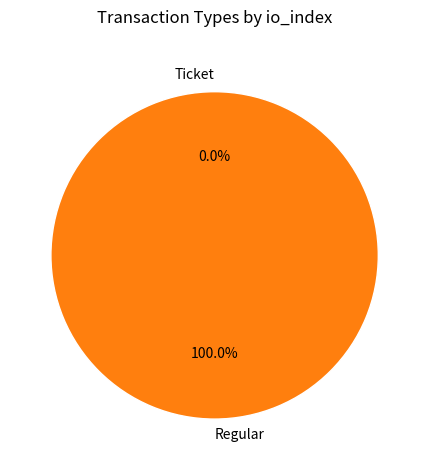

The Ticket slice represents 1% of the pie. True or false?

False